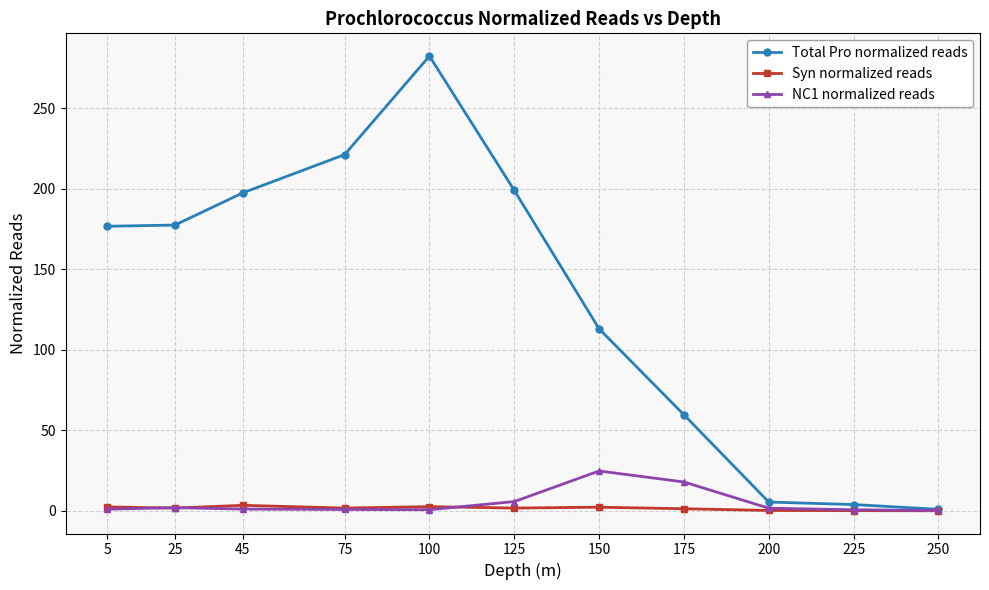

What is the value of the Total Pro normalized reads point at the 4th from the left?

221.3